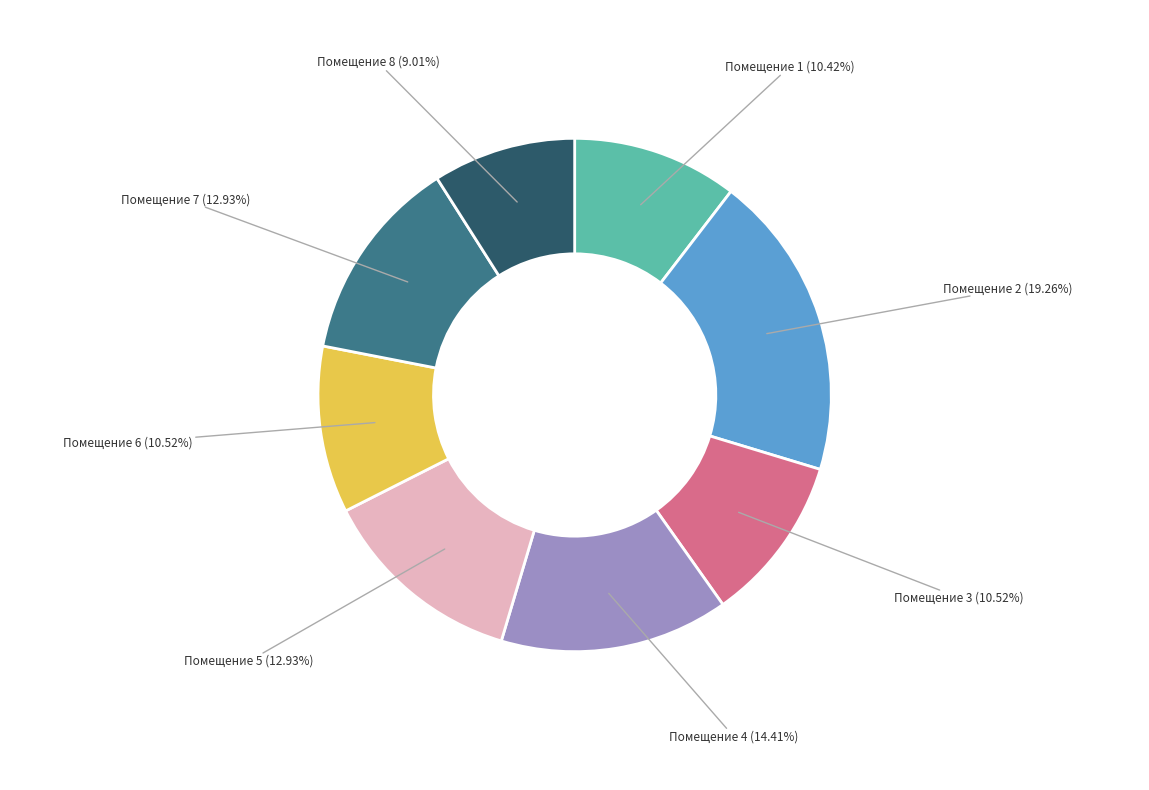

Is there any slice that represents more than half of the pie?

No